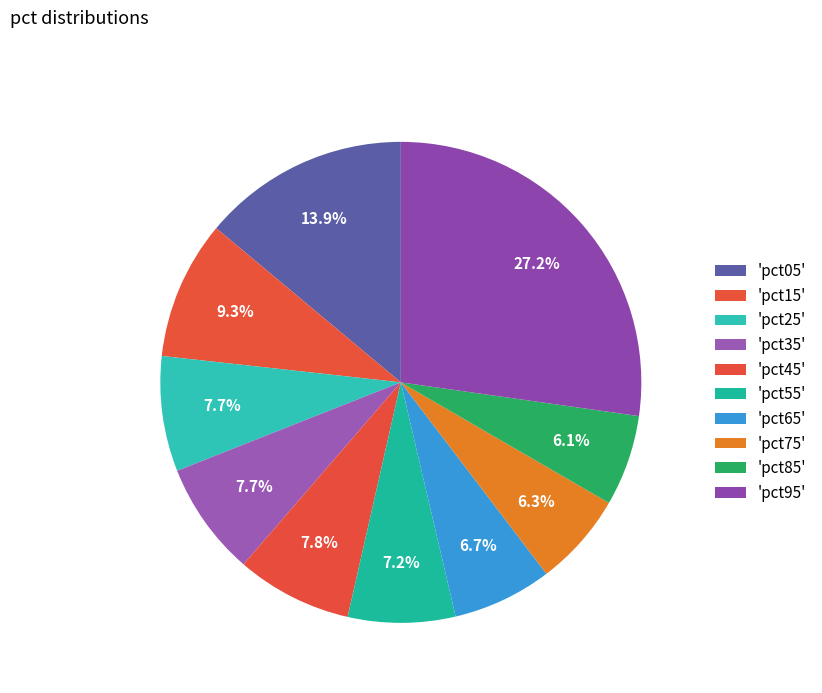

How many segments does this pie chart have?

10